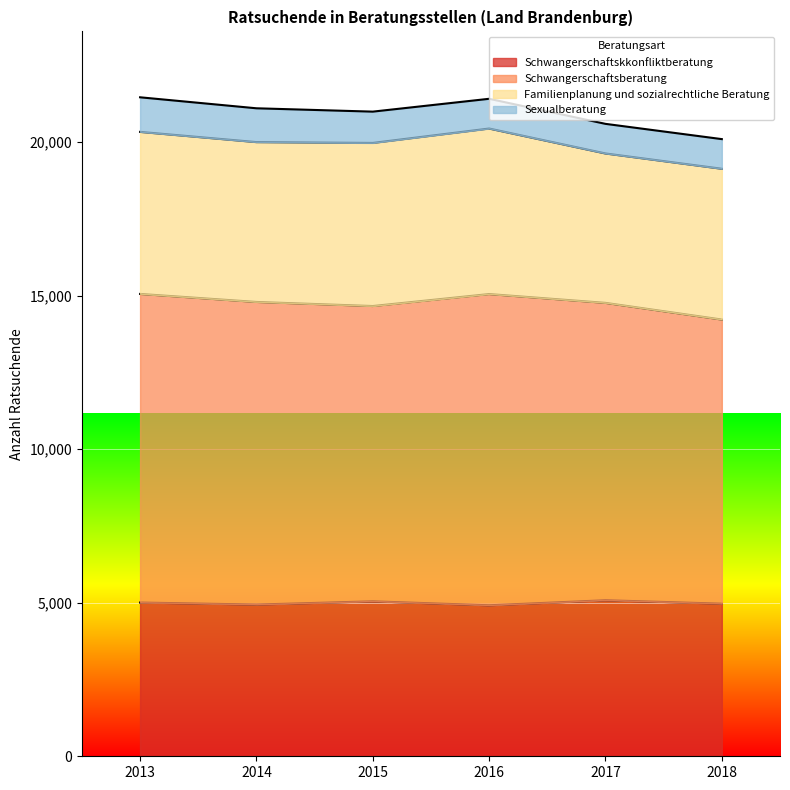

Which series has the largest total across all categories?

Schwangerschaftsberatung